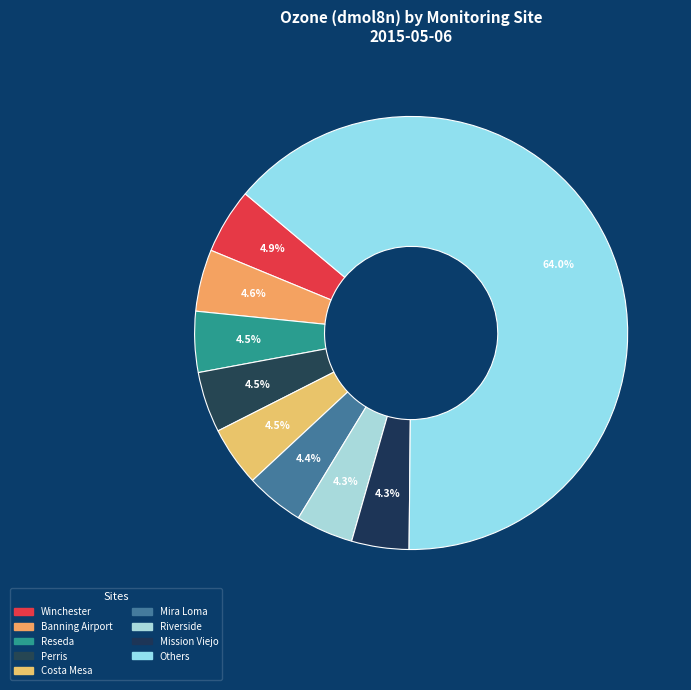

How many segments does this pie chart have?

9